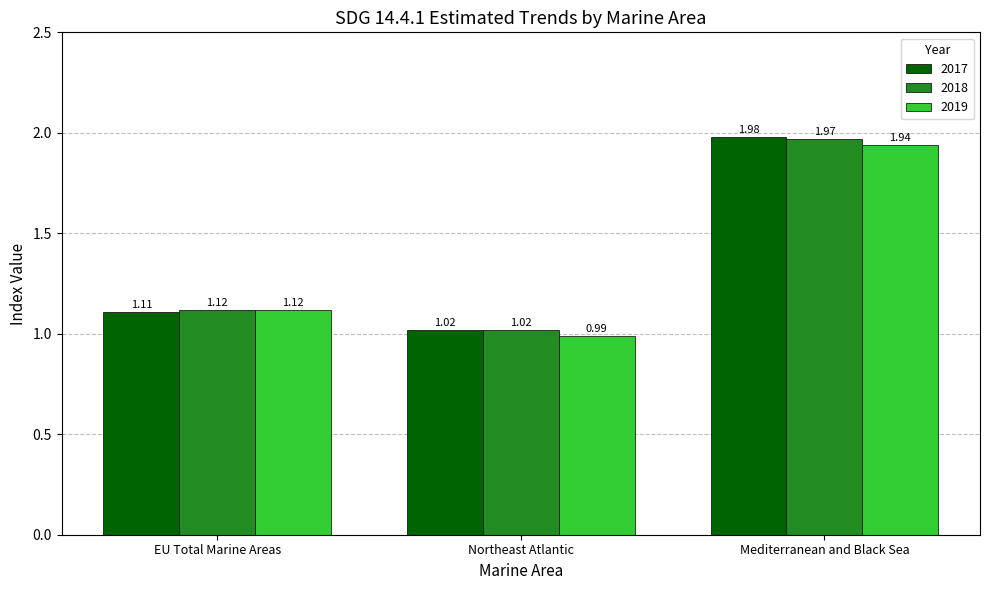

What is the total value across all series at Mediterranean and Black Sea?

5.9